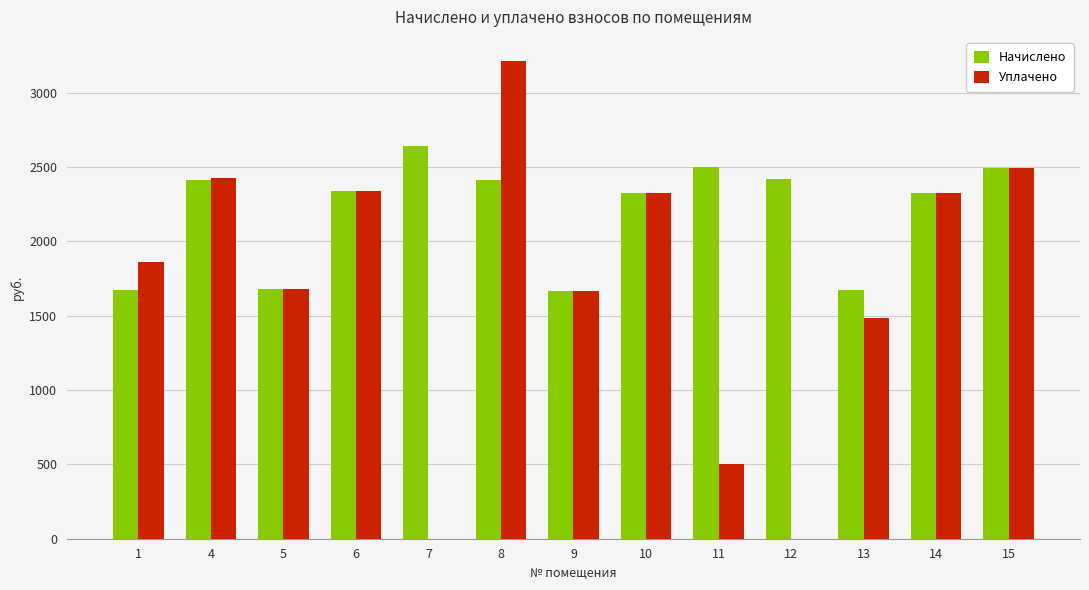

At which category is the sum across all series the highest?

8